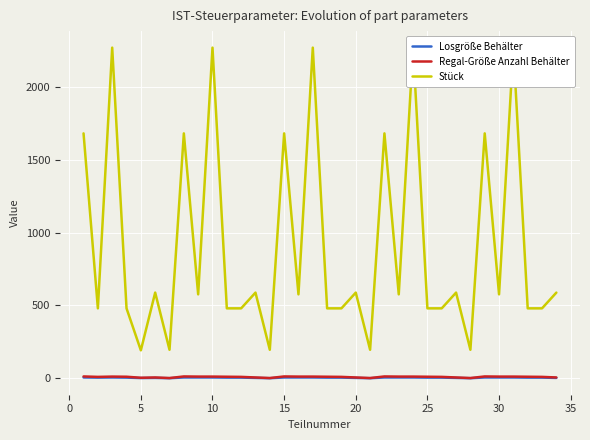

What is the spread (max minus min) of values at 30?

1674